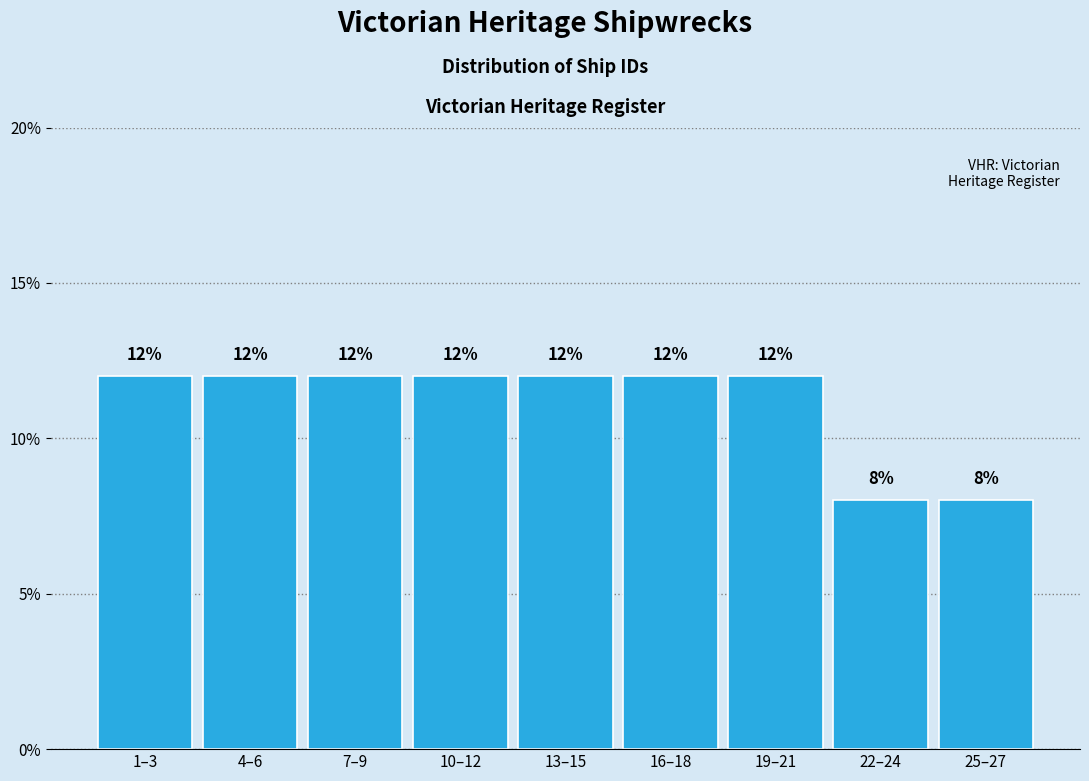

Reading left to right, extract all data points from this chart.

12	12	12	12	12	12	12	8	8